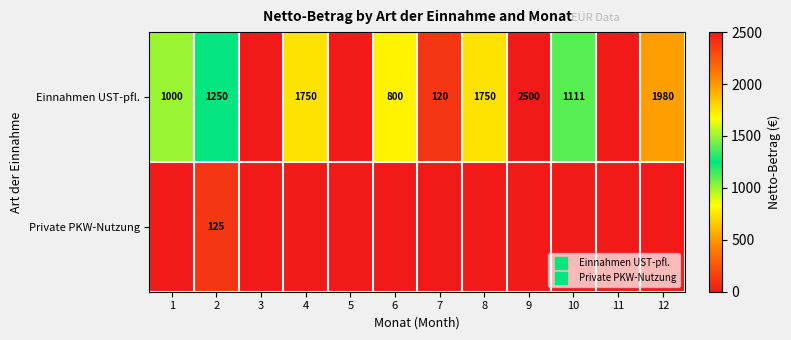

How many values in the Einnahmen UST-pfl. series exceed 1111?

5